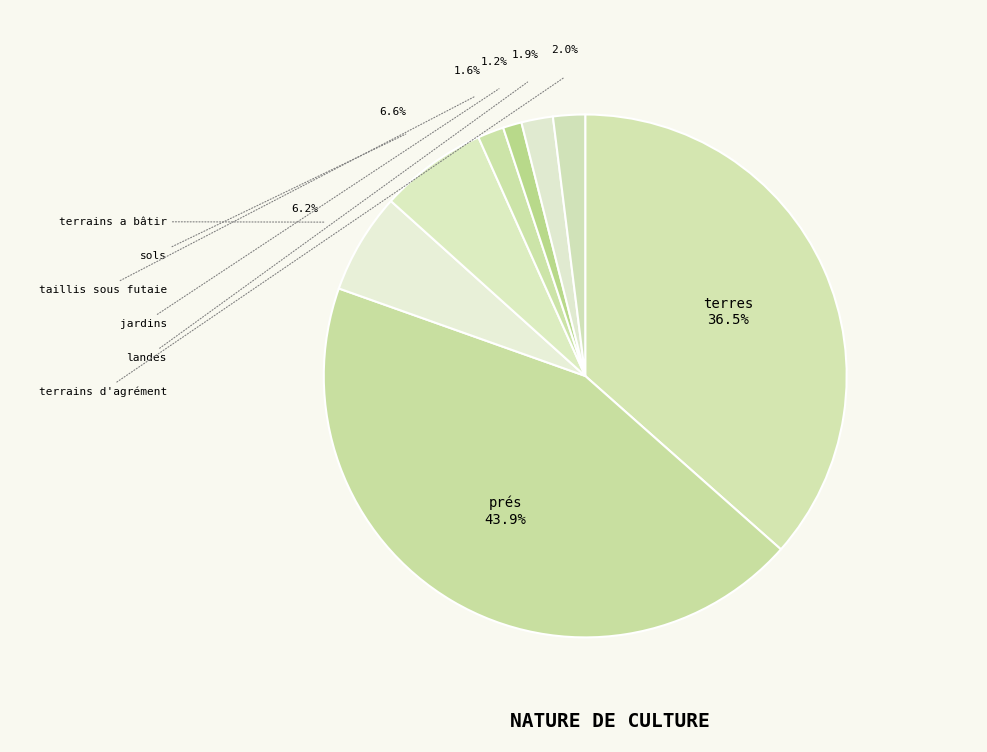

How many segments does this pie chart have?

8